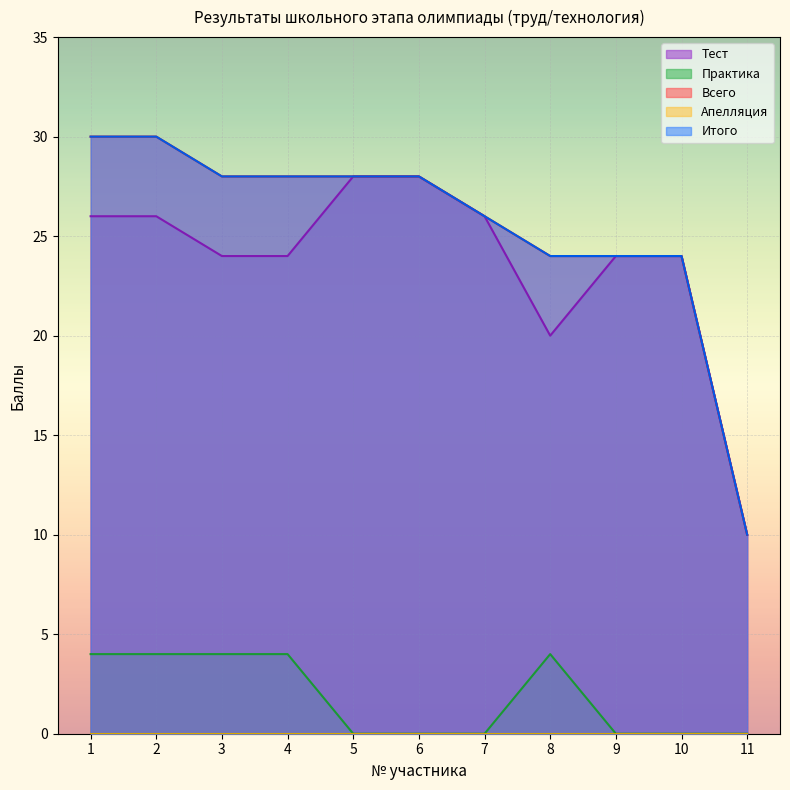

True or false: Тест and Итого cross at least once.

False